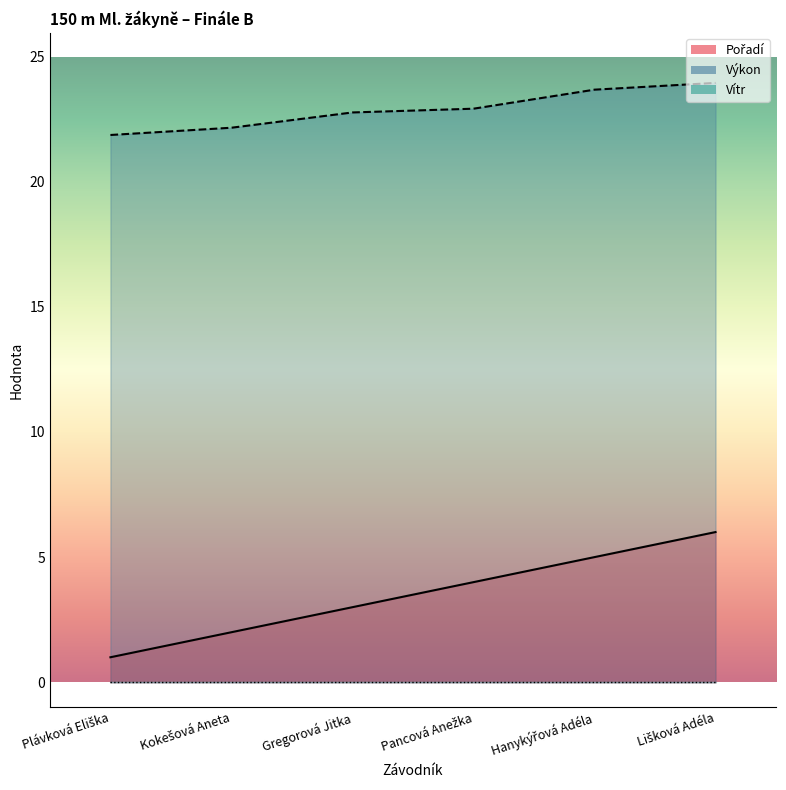

At which category does the chart reach its peak across all series?

Lišková Adéla